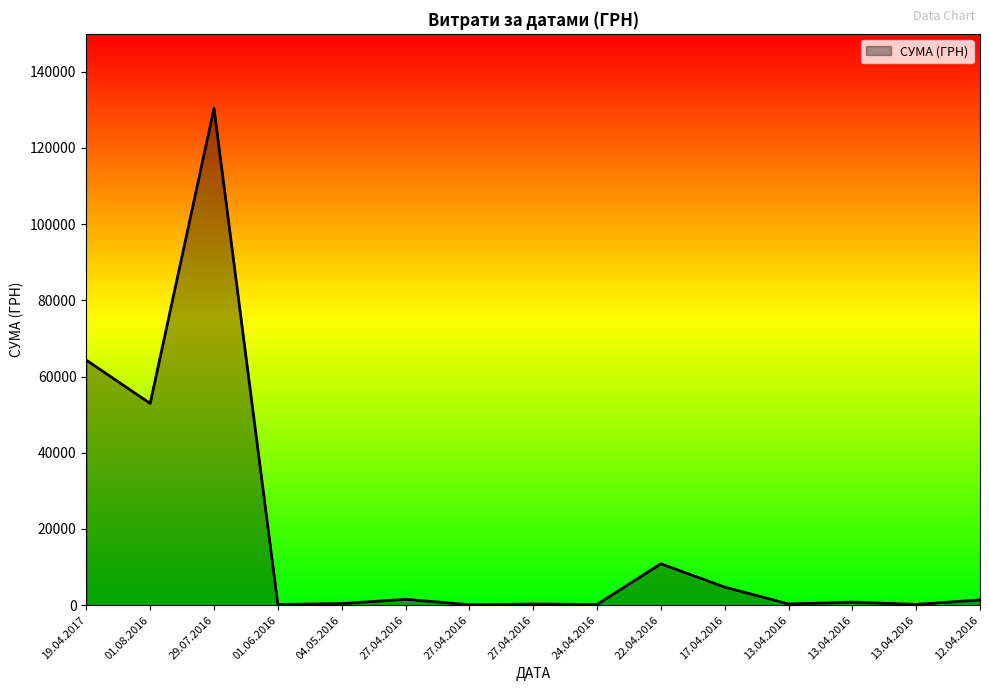

What is the label of the 8th point from the left?

27.04.2016